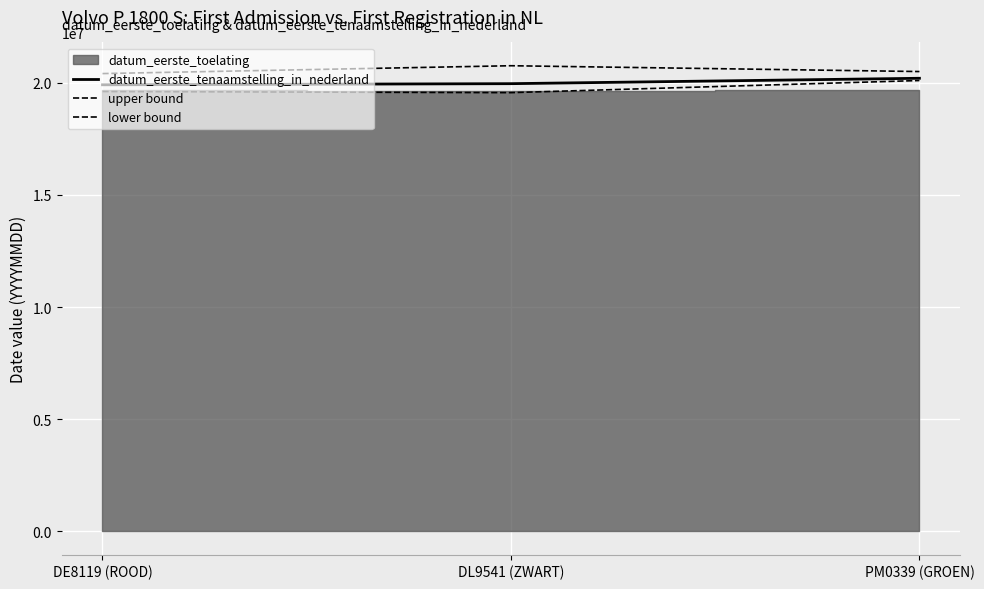

The lower bound series shows 19610427 at DE8119 (ROOD). True or false?

True